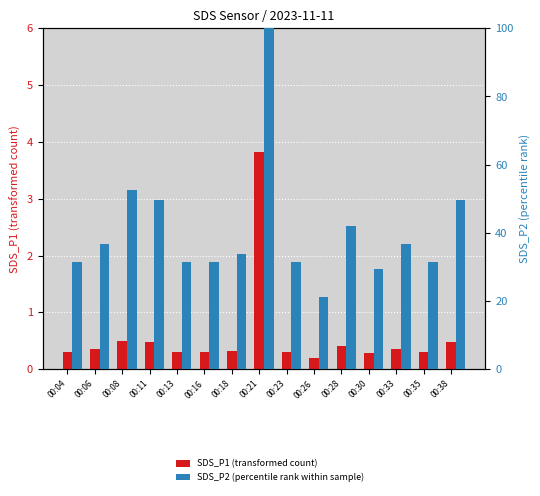

What value does the SDS_P2 (percentile rank within sample) series have at 00:11?

49.5